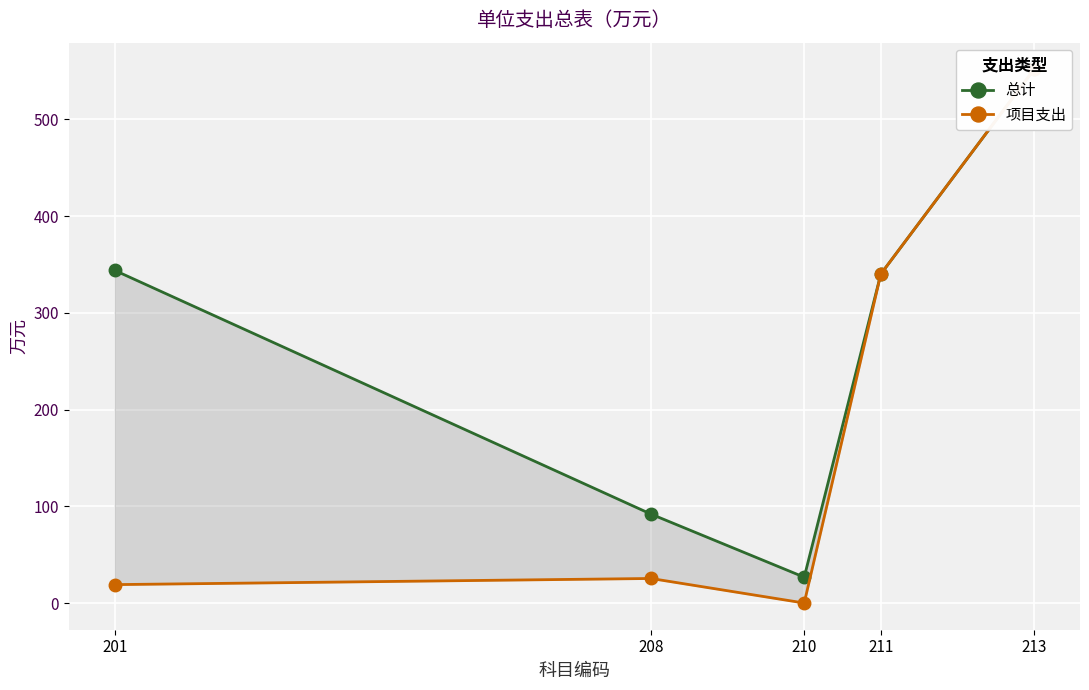

True or false: 项目支出 and 总计 intersect in this chart.

False